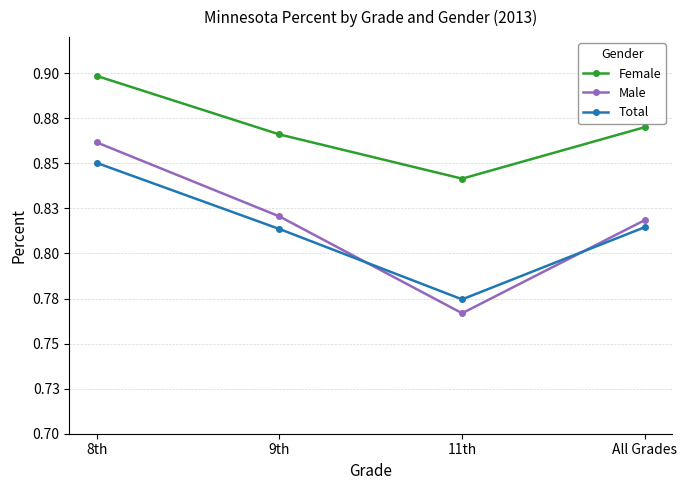

Reading right to left, list all the values displayed in this chart.

Female: All Grades=0.9	11th=0.8	9th=0.9	8th=0.9
Male: All Grades=0.8	11th=0.8	9th=0.8	8th=0.9
Total: All Grades=0.8	11th=0.8	9th=0.8	8th=0.9